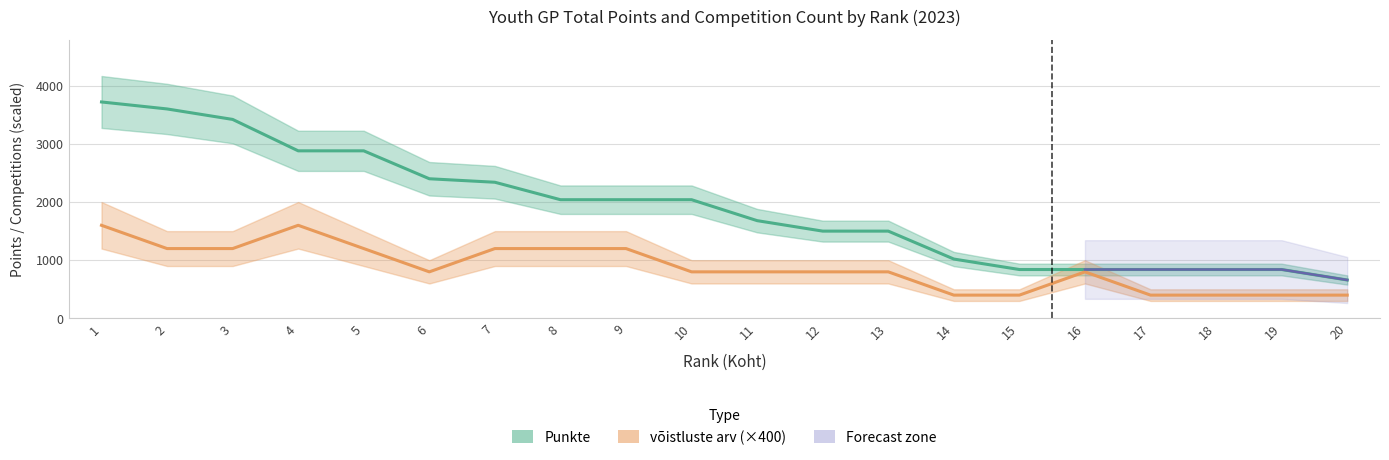

At which label does Punkte first exceed 2040?

1